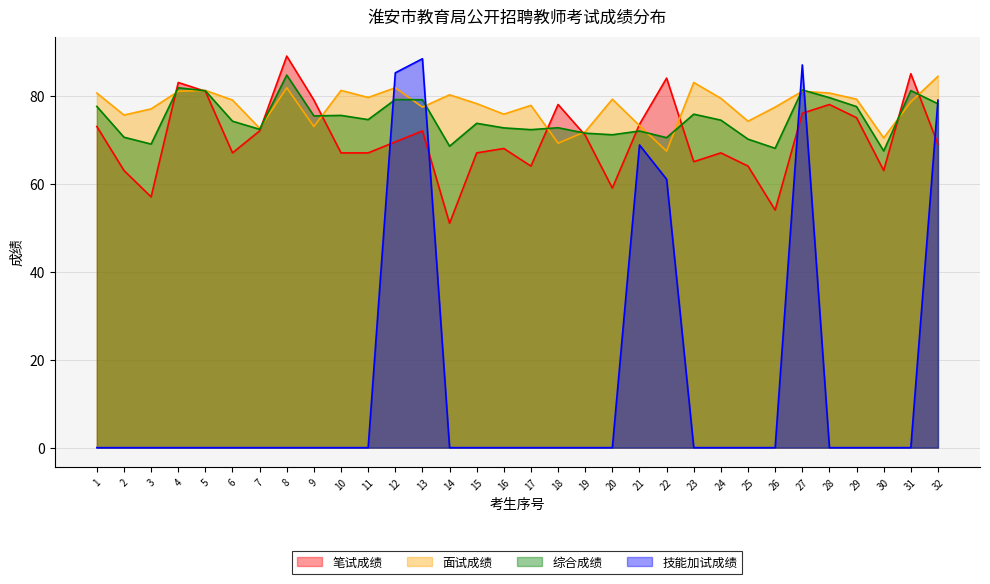

True or false: 面试成绩 and 笔试成绩 cross at least once.

True